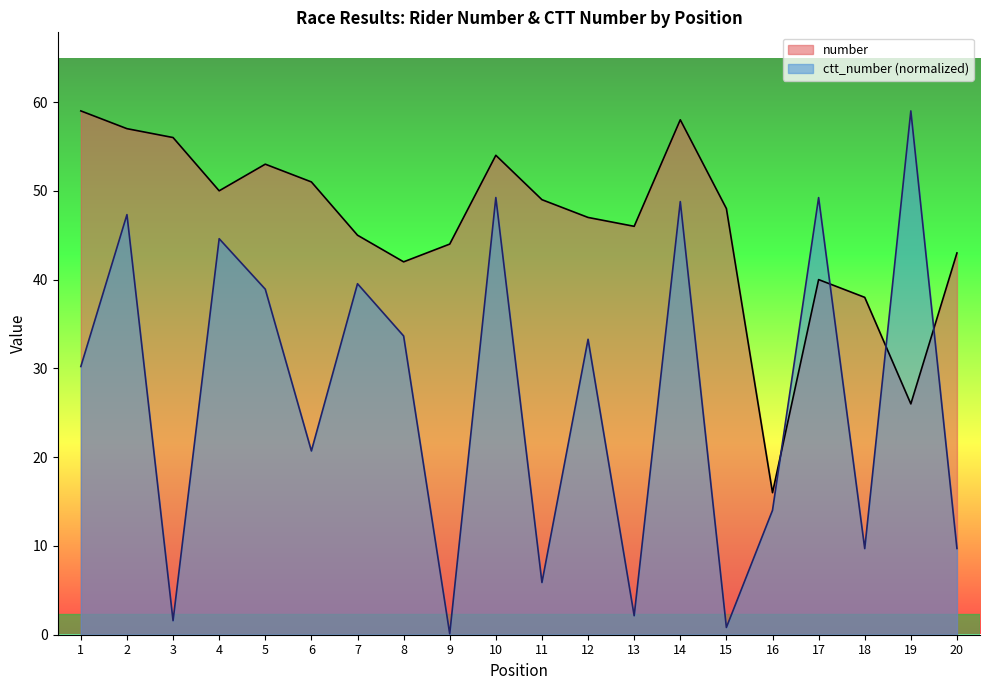

Between 2 and 9, which series saw the biggest shift?

ctt_number (normalized)